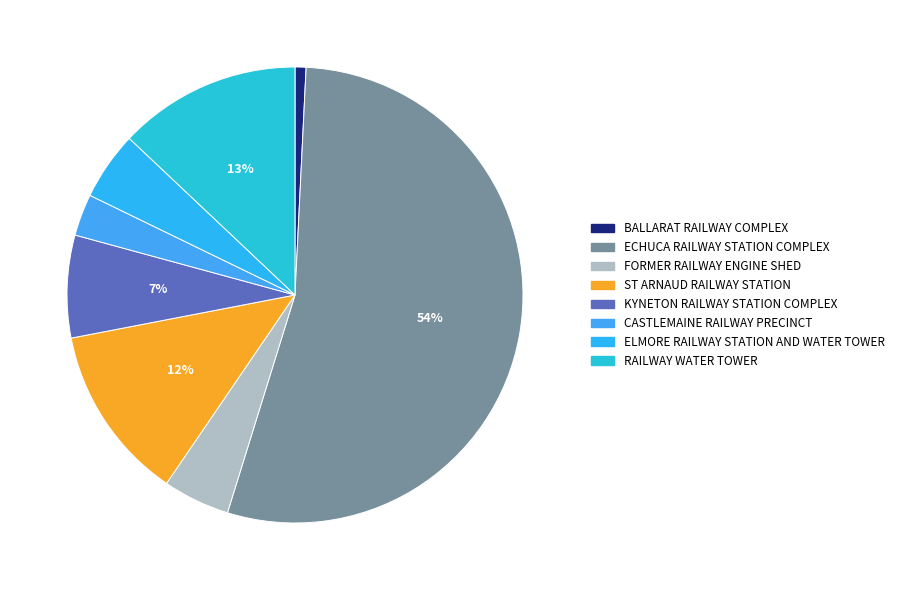

What is the total percentage of KYNETON RAILWAY STATION COMPLEX and ELMORE RAILWAY STATION AND WATER TOWER?

12.1%